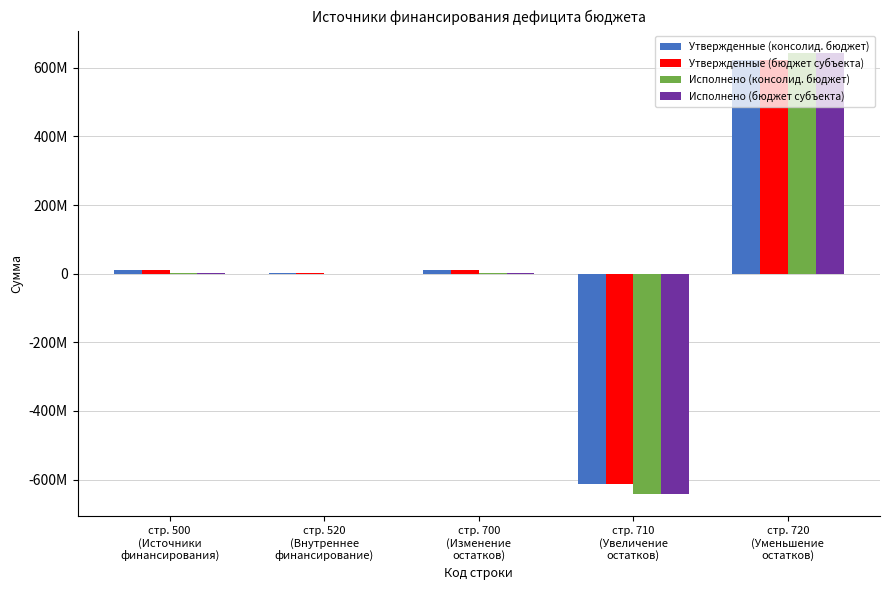

Does the chart contain stacked bars?

No